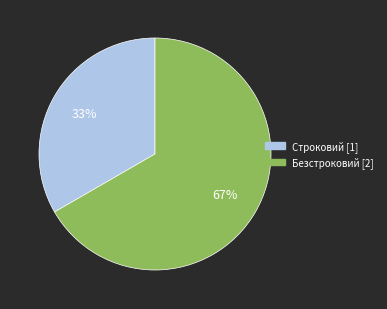

Approximately how many times larger is the value at Безстроковий compared to Строковий?

2.0